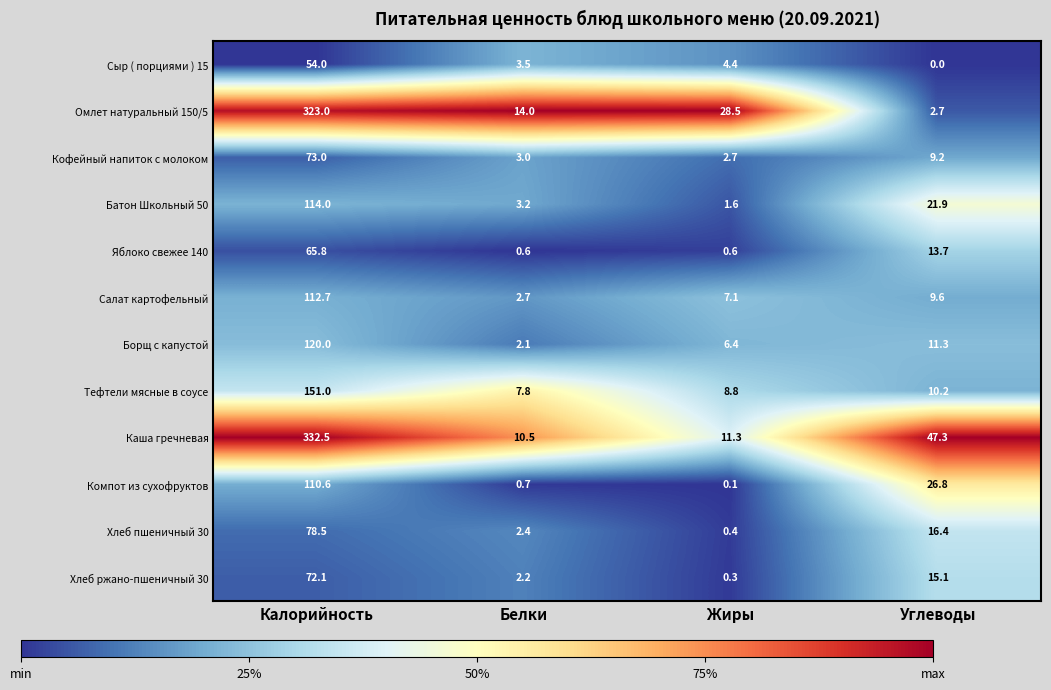

Count the number of categories in the chart.

4